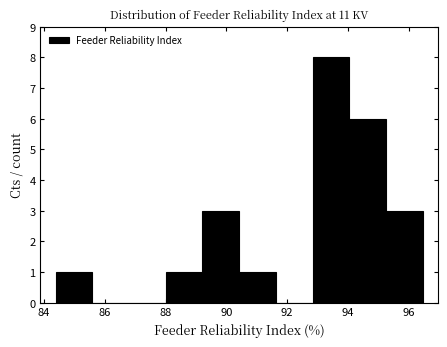

Which range on the x-axis has the tallest bar?

92.8 to 94.0